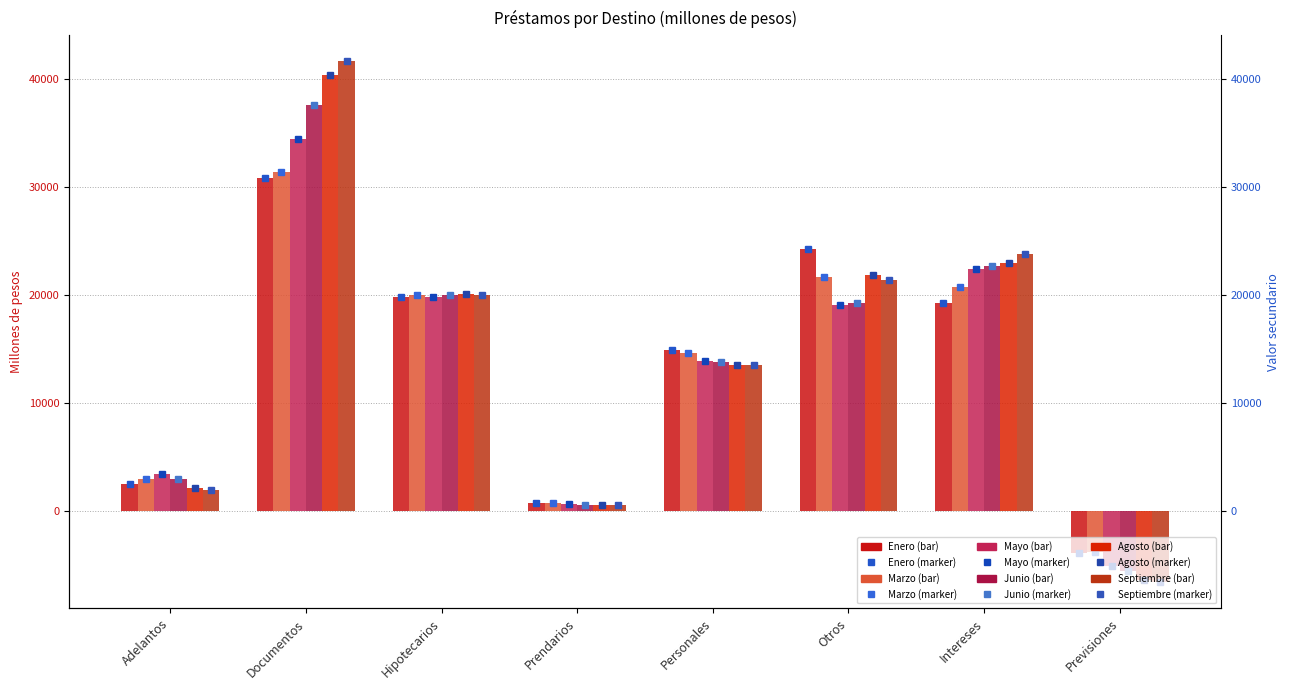

Reading left to right, what are all the values shown in this chart?

Enero: Adelantos=2542.6	Documentos=30812.1	Hipotecarios=19873.7	Prendarios=776.4	Personales=14895.5	Otros=24247.1	Intereses=19270.4	Previsiones=-3859.8
Marzo: Adelantos=2956.3	Documentos=31399.9	Hipotecarios=20043.1	Prendarios=737.5	Personales=14675.8	Otros=21651.4	Intereses=20772.2	Previsiones=-3772.4
Mayo: Adelantos=3480.8	Documentos=34445.0	Hipotecarios=19808.0	Prendarios=651.0	Personales=13929.5	Otros=19127.0	Intereses=22381.5	Previsiones=-5025.5
Junio: Adelantos=3038.6	Documentos=37592.1	Hipotecarios=20005.9	Prendarios=611.4	Personales=13784.6	Otros=19254.6	Intereses=22712.6	Previsiones=-5538.8
Agosto: Adelantos=2180.1	Documentos=40380.4	Hipotecarios=20074.4	Prendarios=581.1	Personales=13586.1	Otros=21849.2	Intereses=22948.2	Previsiones=-6346.5
Septiembre: Adelantos=2027.2	Documentos=41624.7	Hipotecarios=20052.8	Prendarios=569.1	Personales=13557.0	Otros=21420.7	Intereses=23831.5	Previsiones=-6545.1